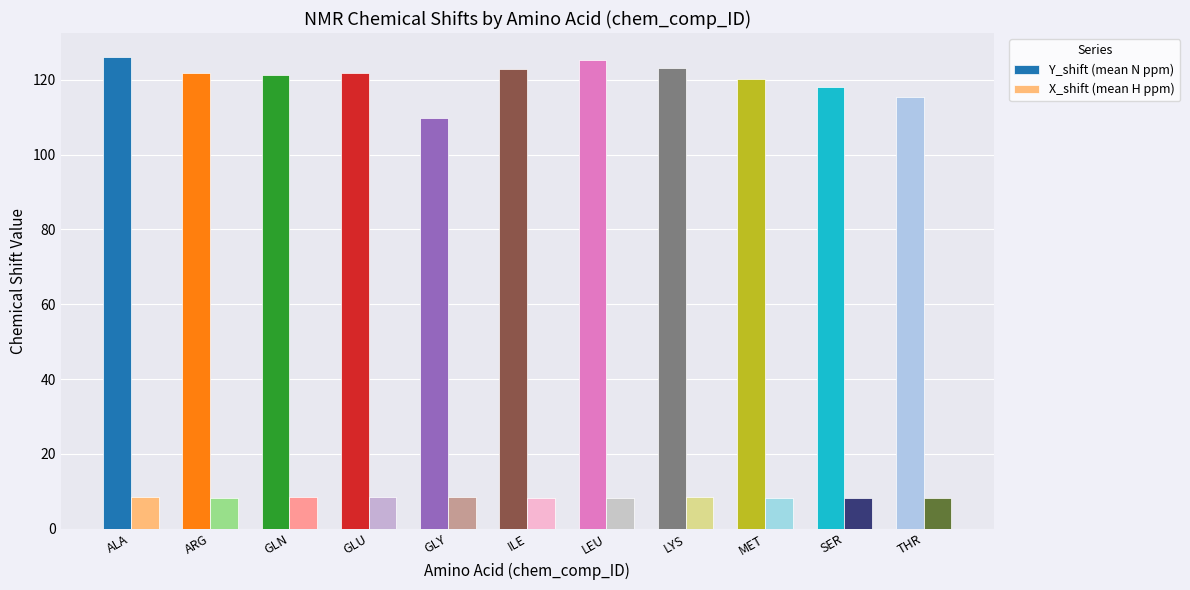

What is the smallest value displayed?

8.2